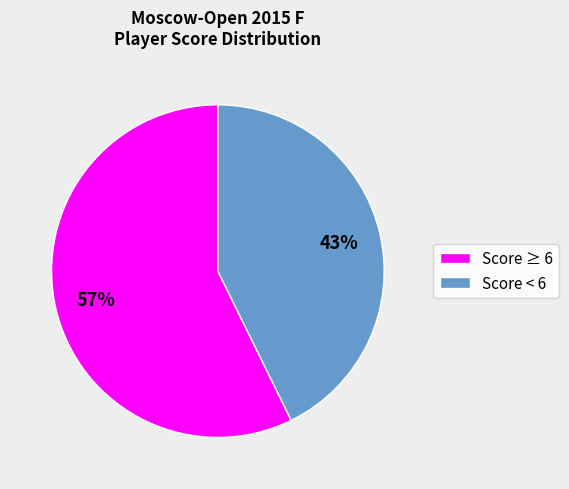

Between Score < 6 and Score ≥ 6, which is larger?

Score ≥ 6